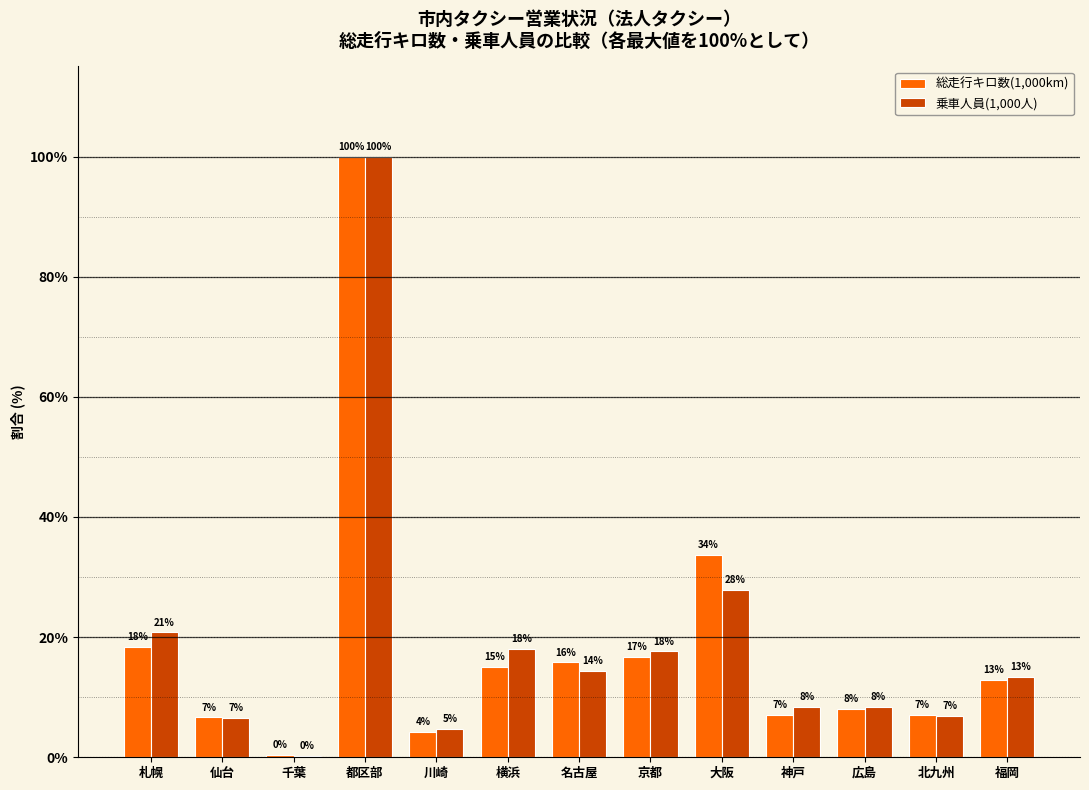

What is the difference between the maximum and minimum values in the 総走行キロ数(1,000km) series?

99.6